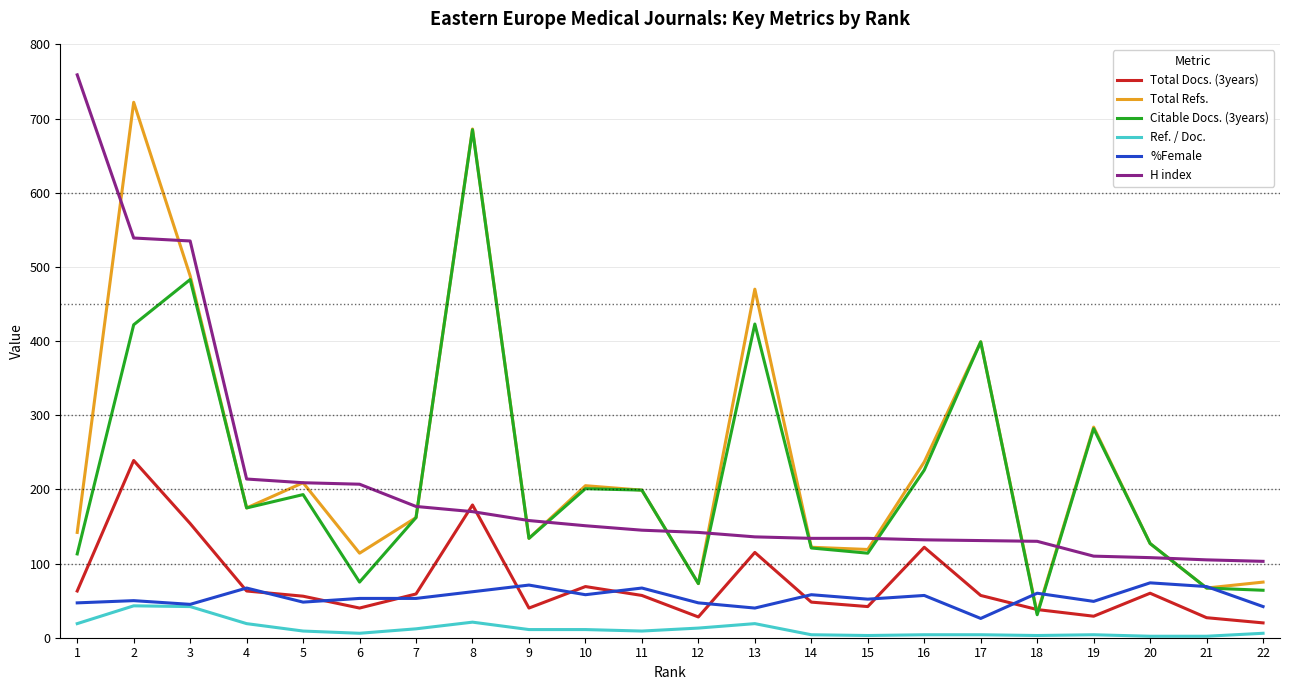

Which series has the largest range (max minus min)?

Total Refs.